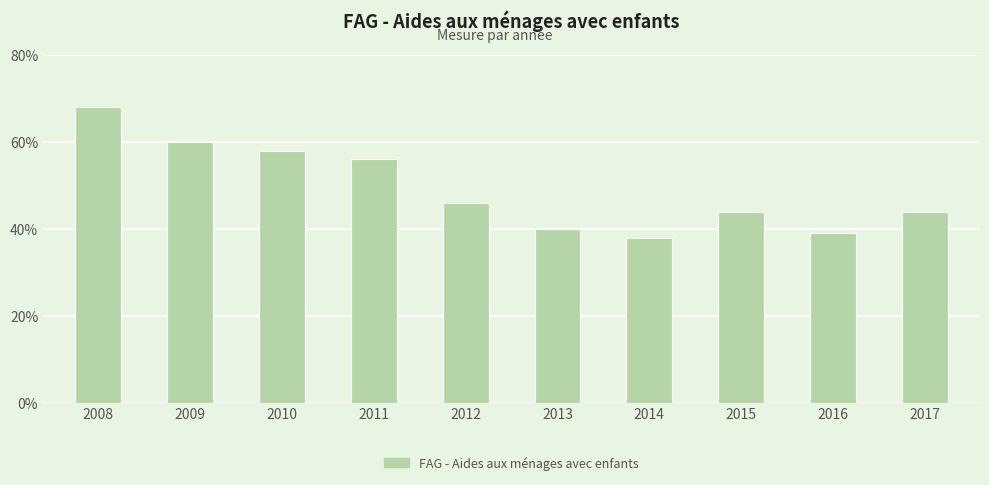

What is the value of the 6th bar from the left?

40.0